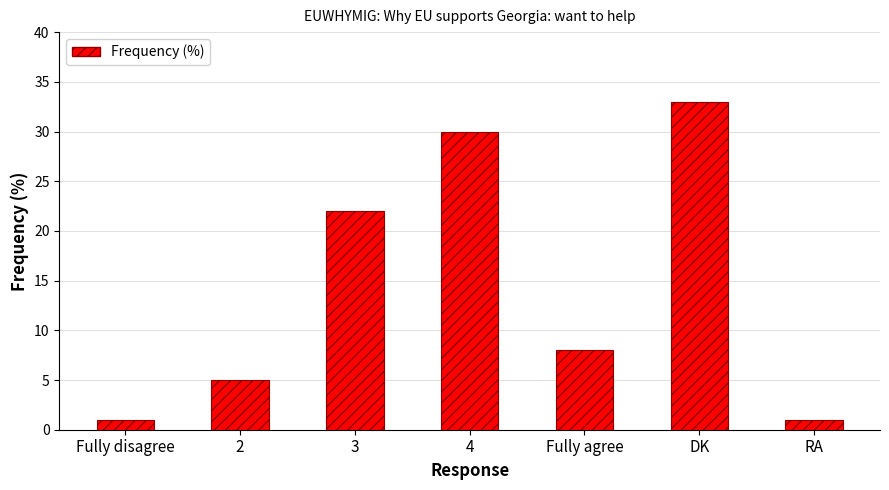

Reading right to left, what are all the values shown in this chart?

RA=1	DK=33	Fully agree=8	4=30	3=22	2=5	Fully disagree=1